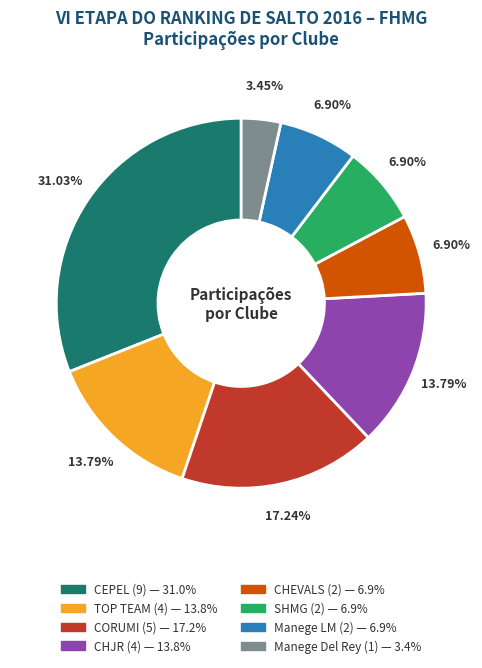

Approximately how many times larger is the value at CORUMI compared to Manege Del Rey?

5.0